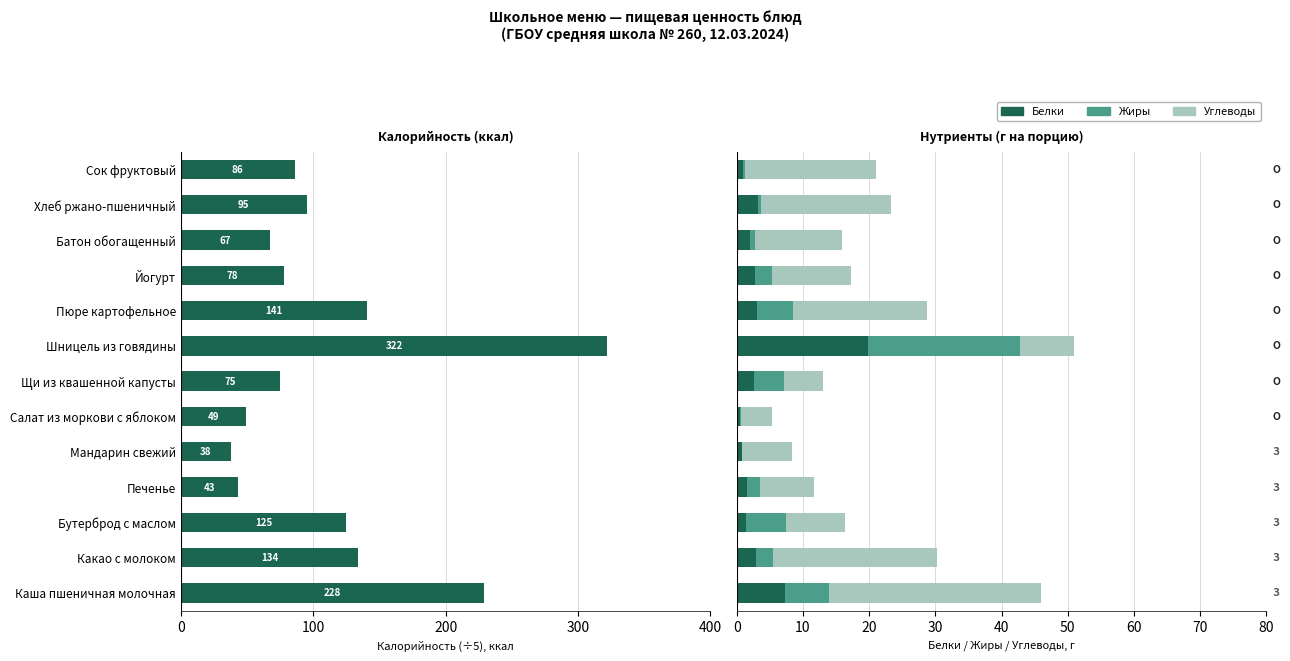

Is it true that Белки equals 2.8 at Йогурт?

True